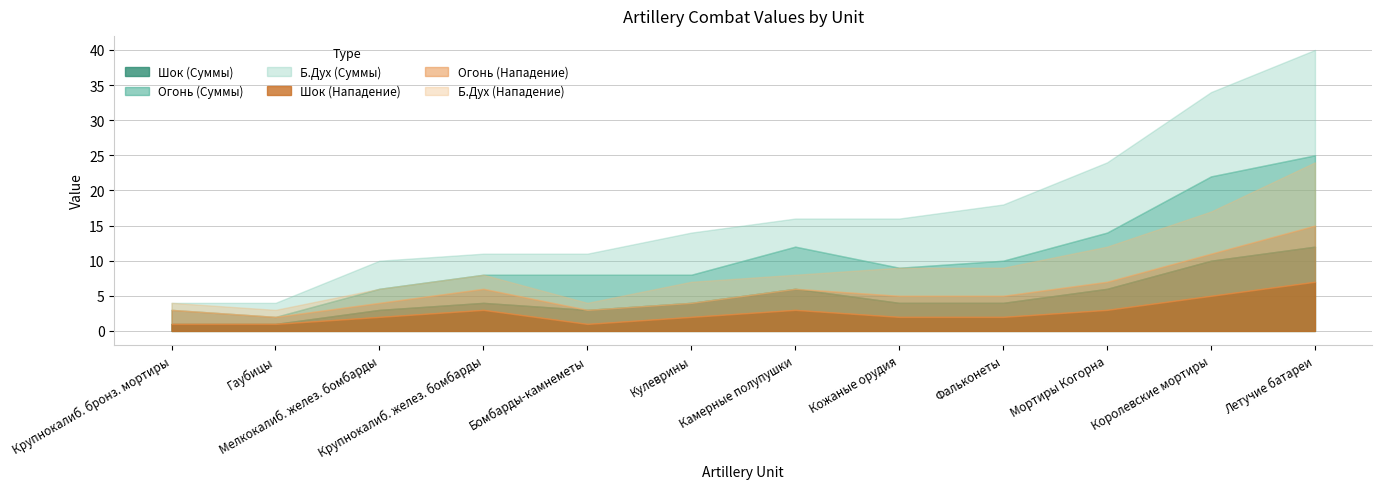

Is it true that Б.Дух (Суммы) equals 16 at Мортиры Когорна?

False